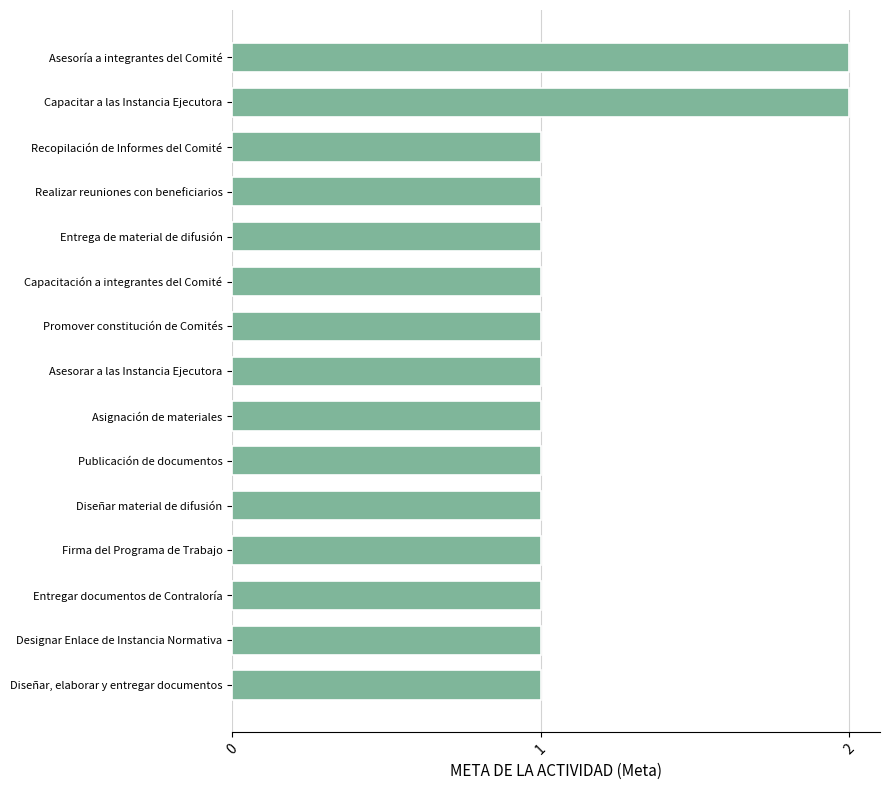

Is it true that the value at Diseñar, elaborar y entregar documentos is 1?

True